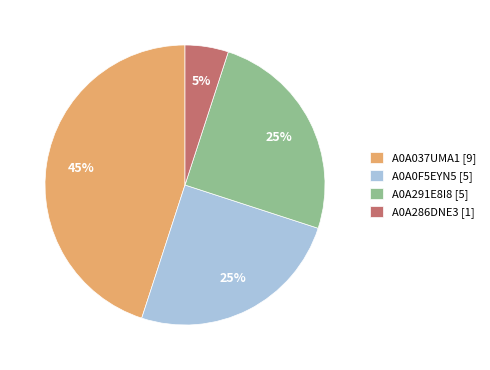

What is the largest slice in the pie chart?

A0A037UMA1 [9]